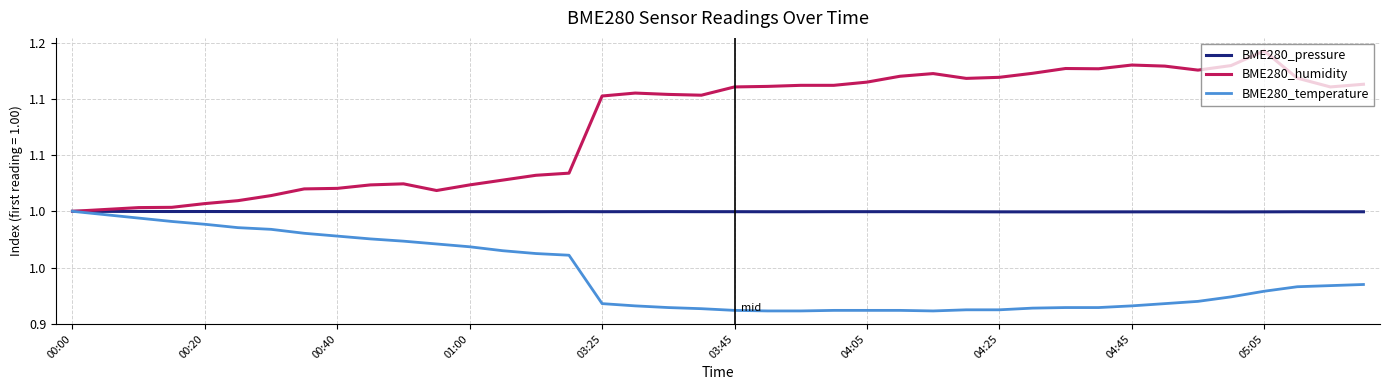

Does the chart display data point markers on the line(s)?

No